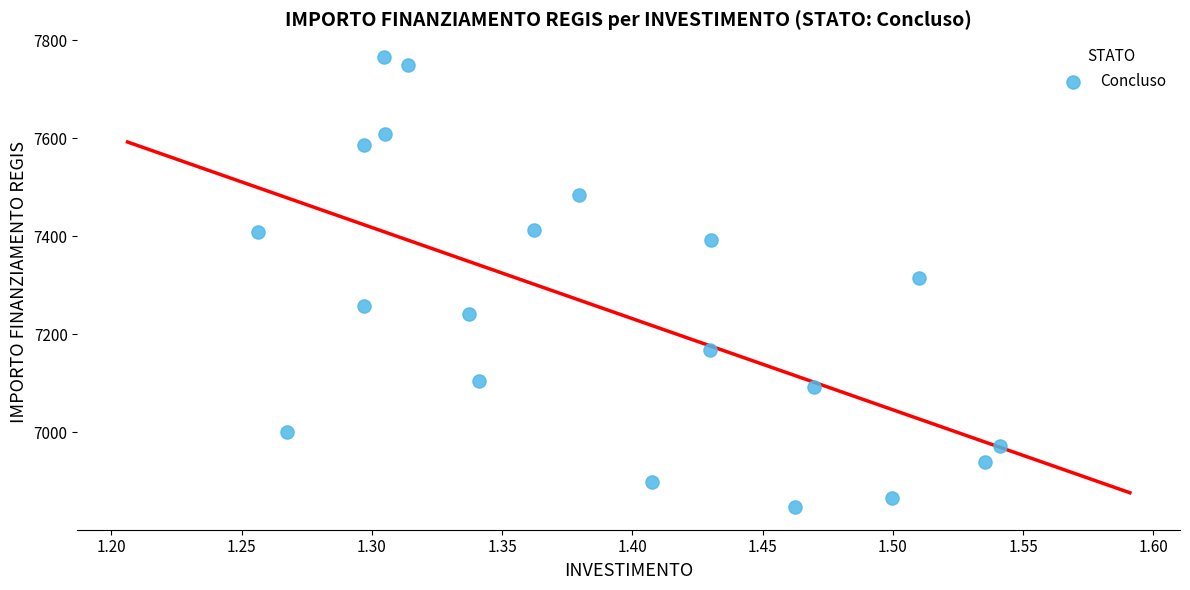

What is the range of X values (max minus min)?

0.3